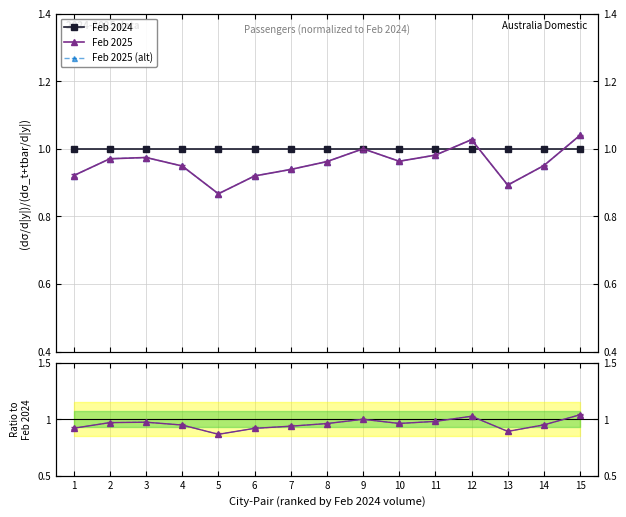

At which category is the sum across all series the highest?

15